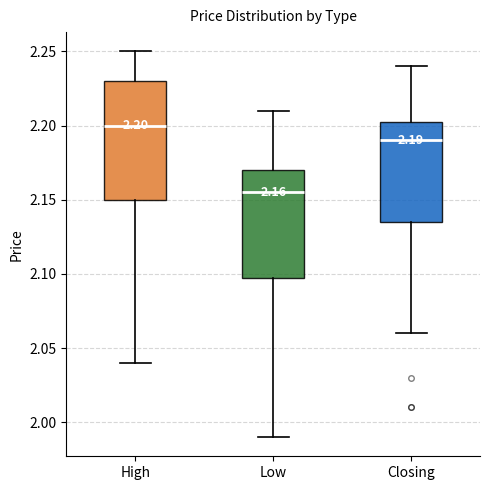

Which box is the tallest, from its lower edge to its upper edge?

High